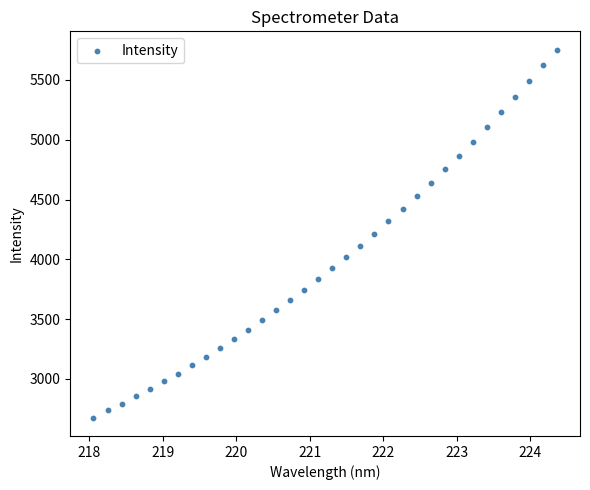

What is the range of Y values (max minus min)?

3076.4